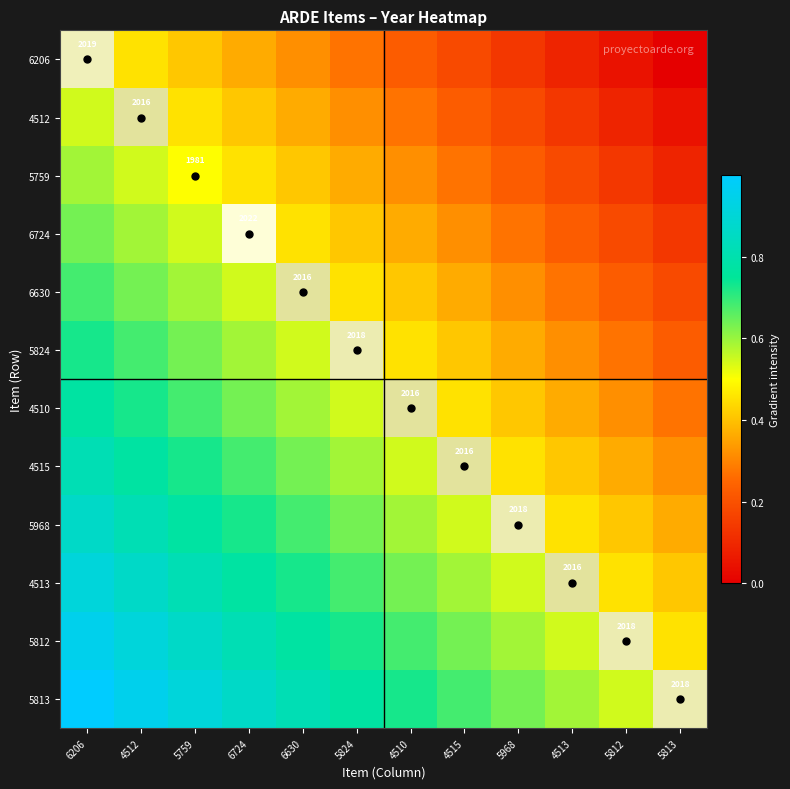

Count the number of categories in the chart.

12